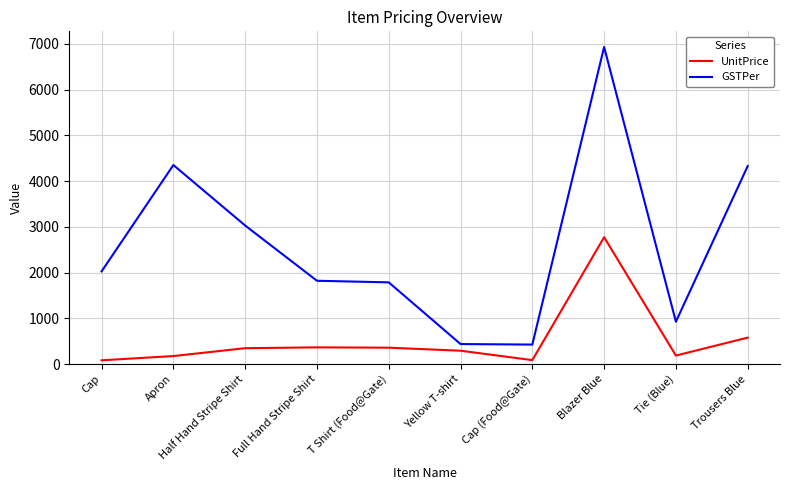

The UnitPrice series shows 81.0 at Cap. True or false?

True